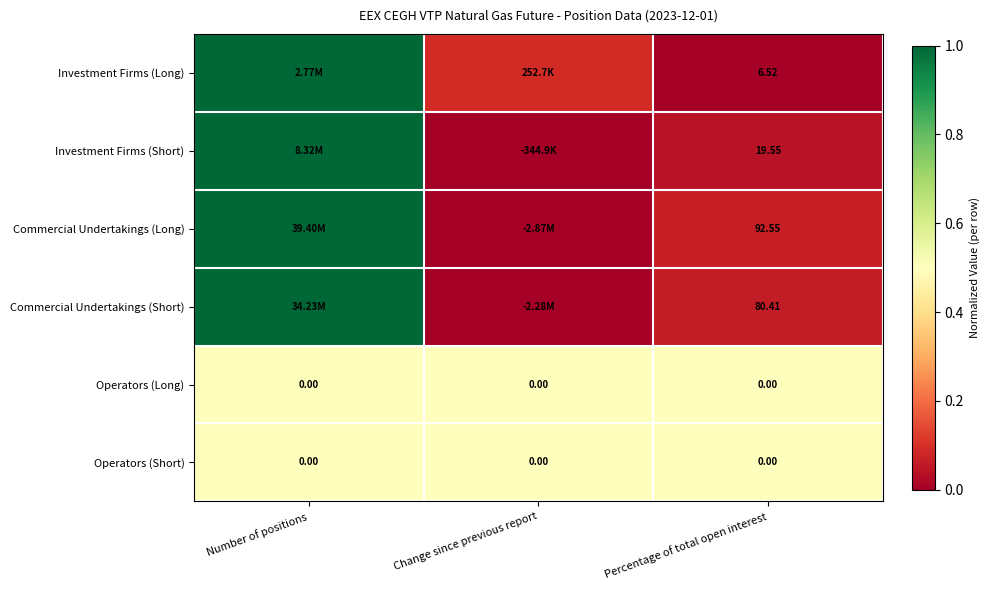

What is the spread (max minus min) of values at Number of positions?

0.5